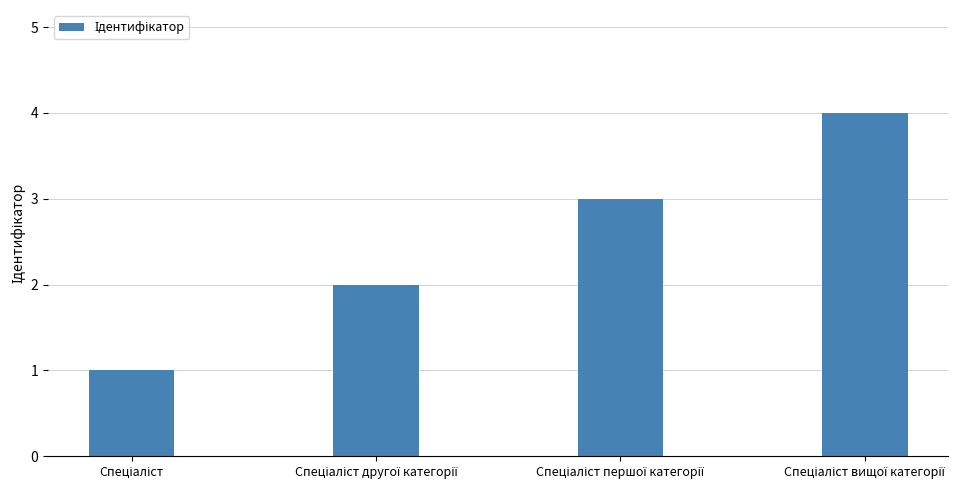

What is the difference between the maximum and minimum values?

3